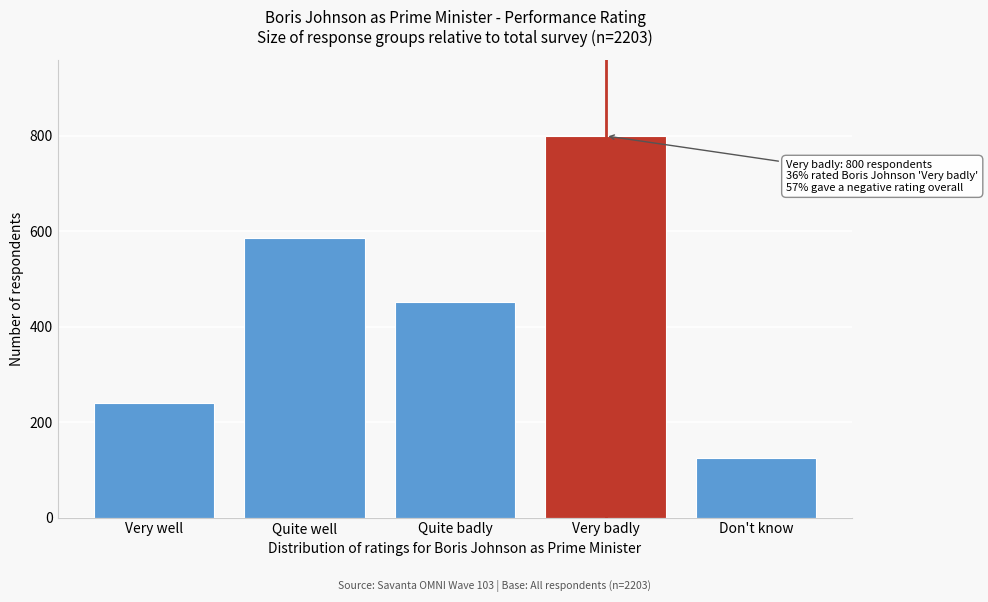

Reading left to right, list all the values displayed in this chart.

241	586	451	800	125